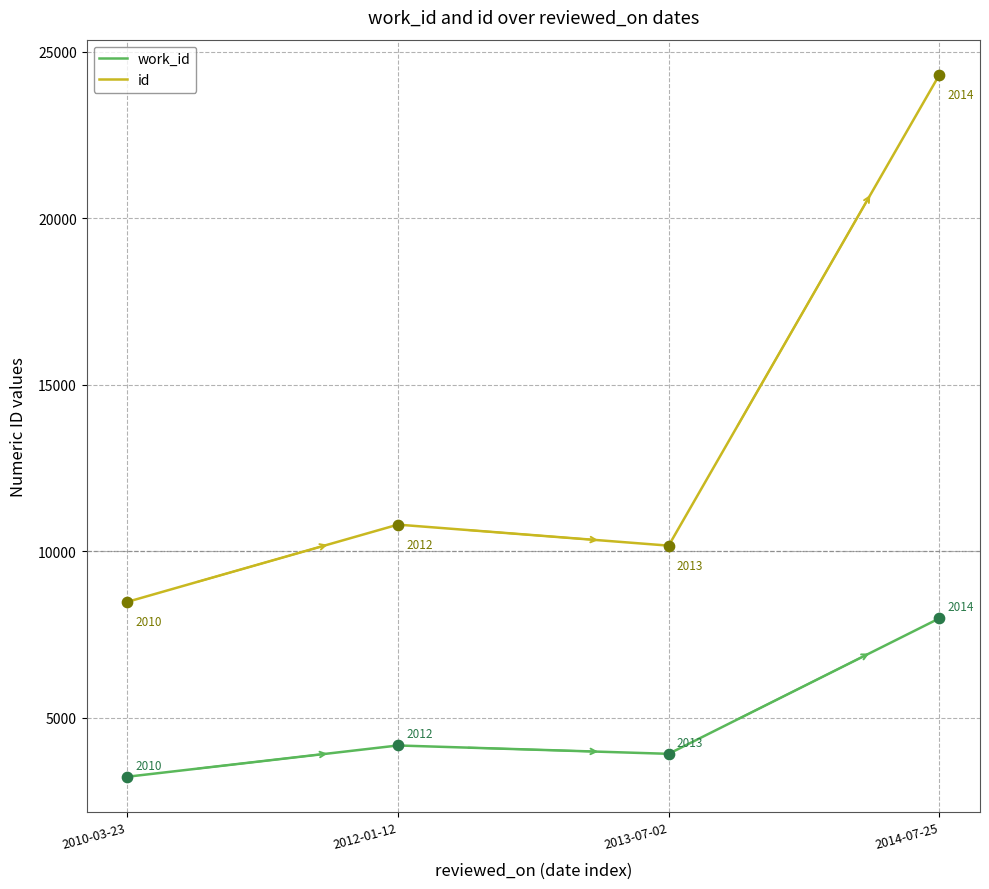

Which series has the widest spread of values?

id